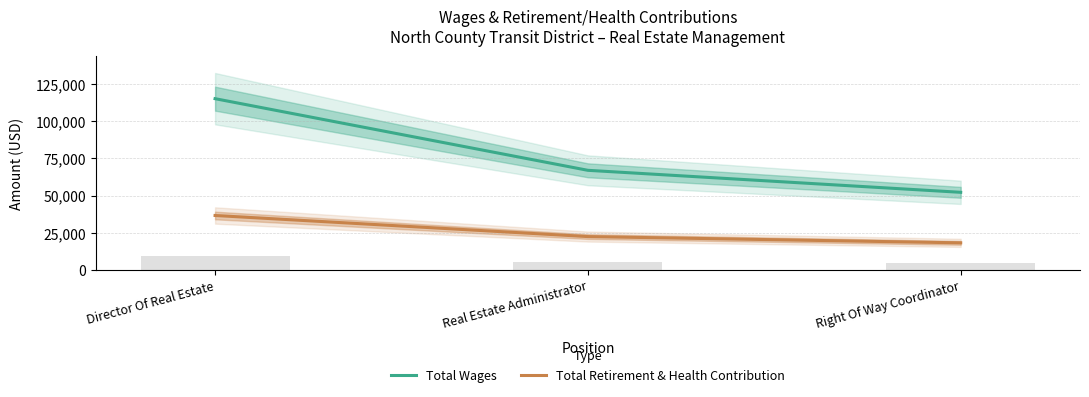

What is the difference between the highest and lowest values at Director Of Real Estate?

78491